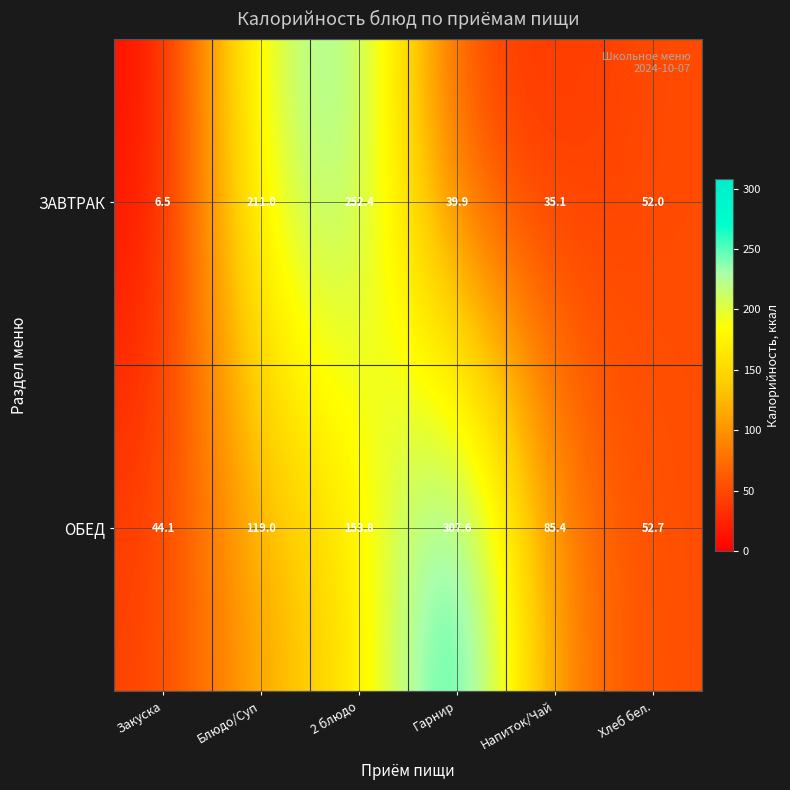

What is the average value of the ЗАВТРАК series?

99.5